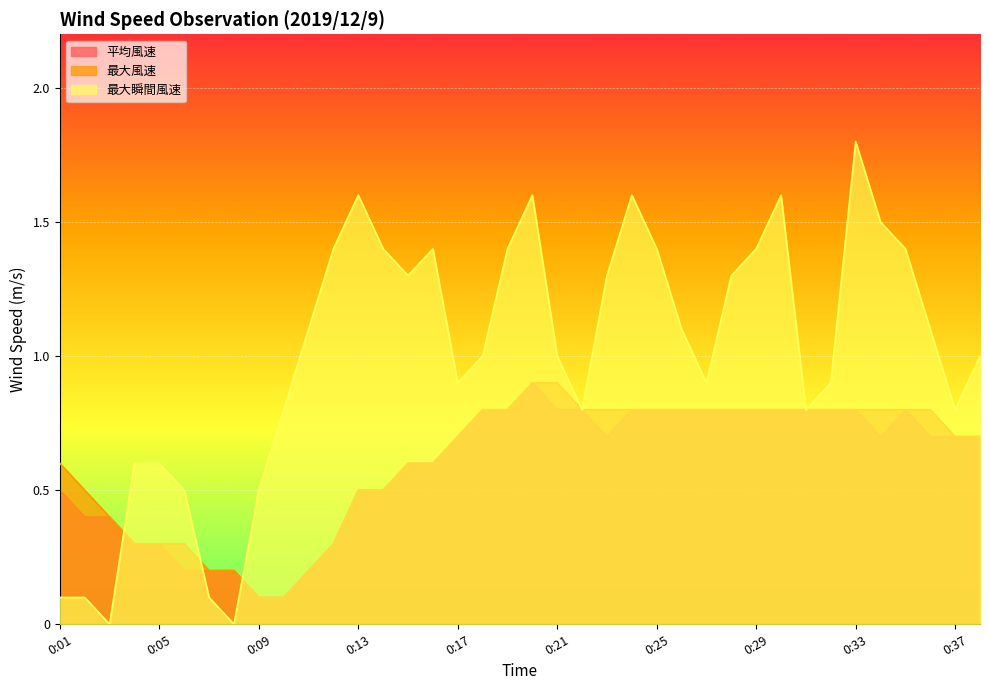

Where does the 最大瞬間風速 series first go above 1?

0:11